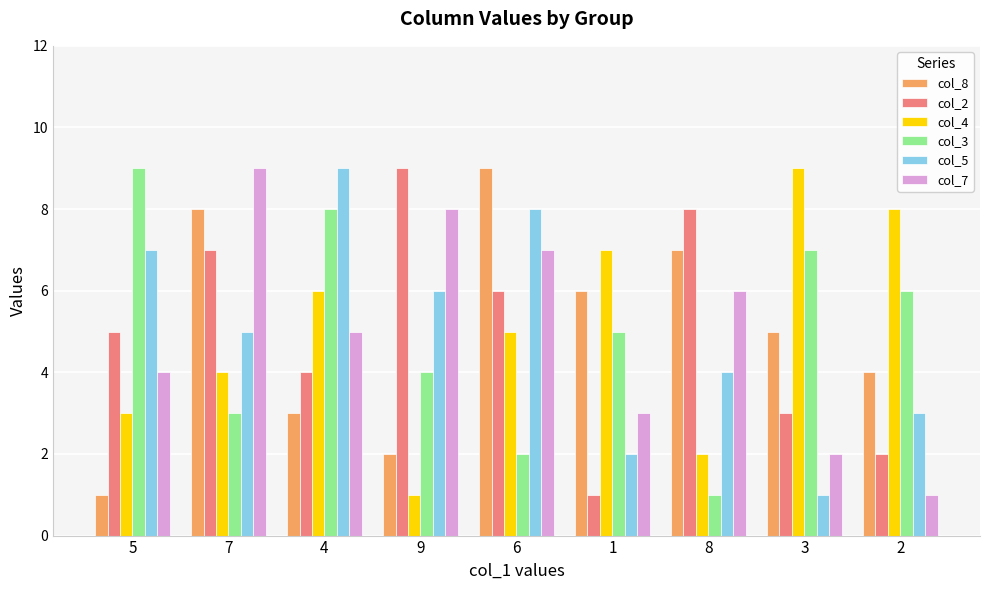

What position from the left is 6?

5